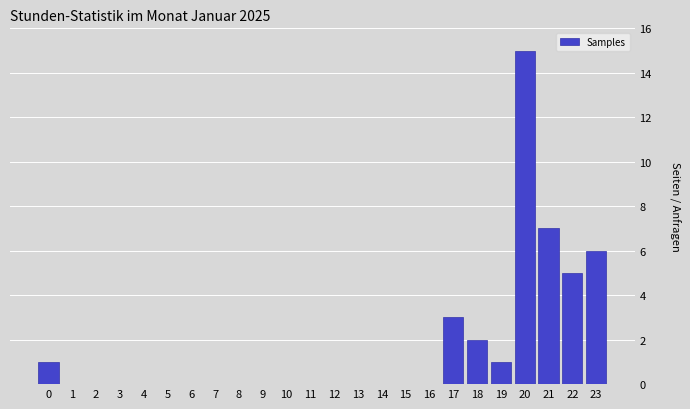

Reading right to left, extract all data points from this chart.

23=6	22=5	21=7	20=15	19=1	18=2	17=3	16=0	15=0	14=0	13=0	12=0	11=0	10=0	9=0	8=0	7=0	6=0	5=0	4=0	3=0	2=0	1=0	0=1